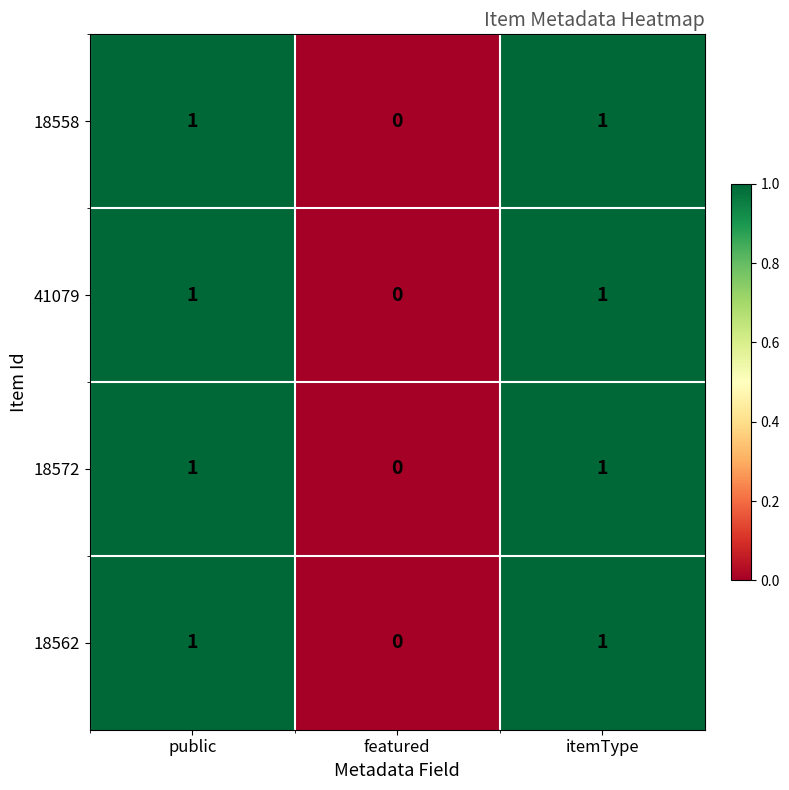

Count the number of categories in the chart.

3